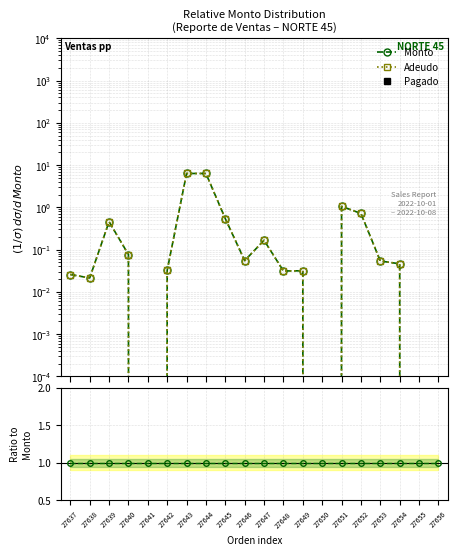

True or false: Monto has a value of 3.2 at 27644.

False